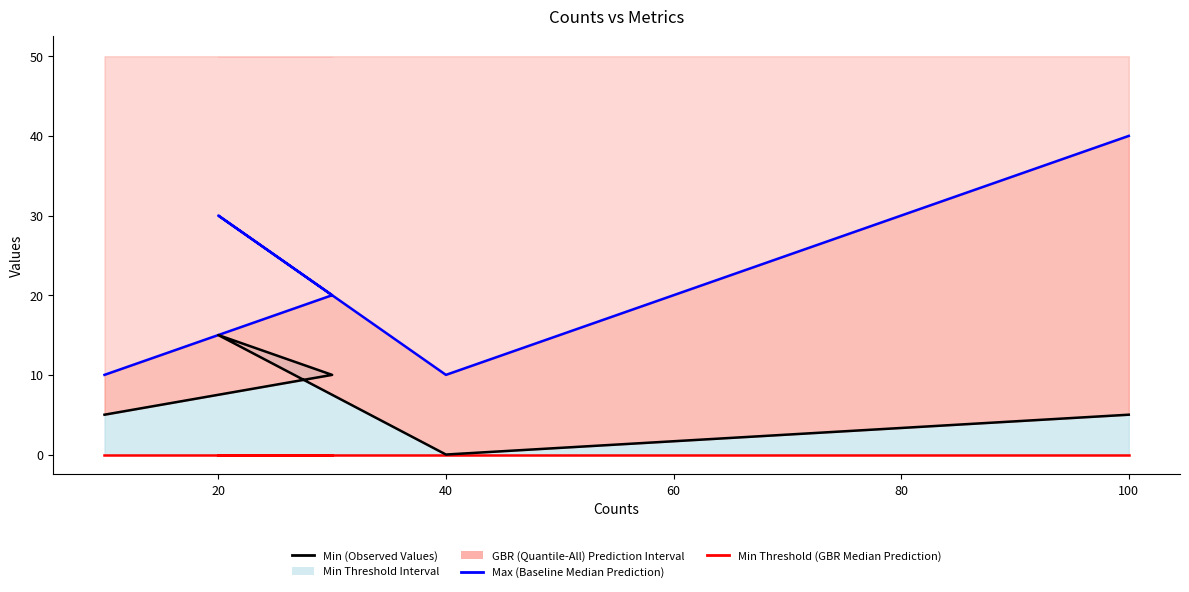

True or false: Max (Baseline Median Prediction) has a value of 35 at 20.

False